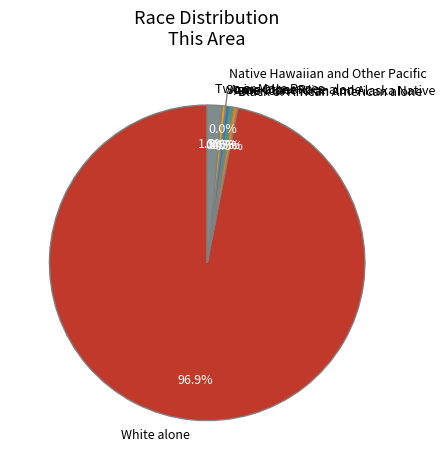

Which category has the smallest portion of the pie?

Native Hawaiian and Other Pacific